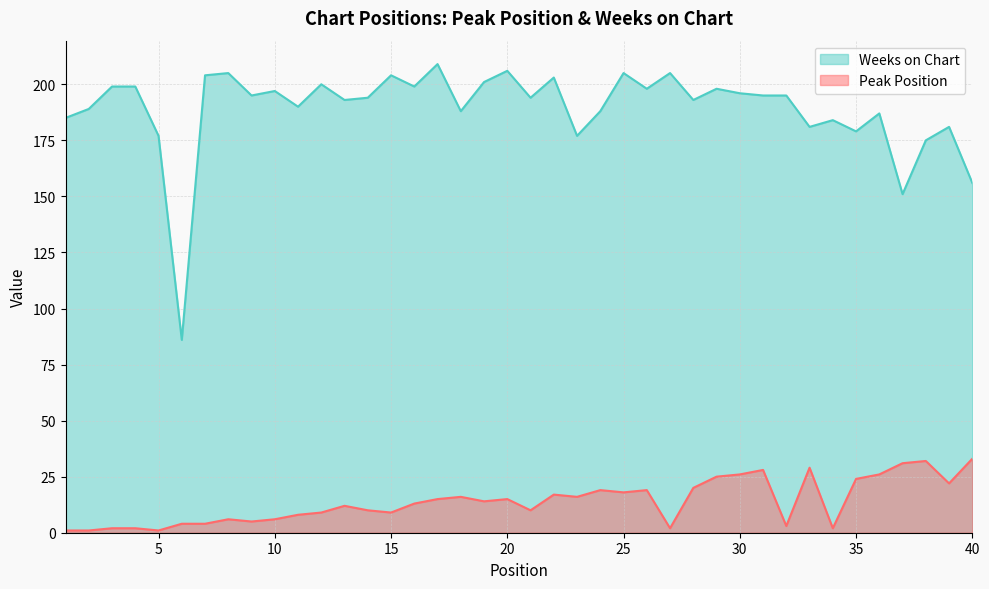

What is the difference between the Weeks on Chart values at 9 and 17?

14